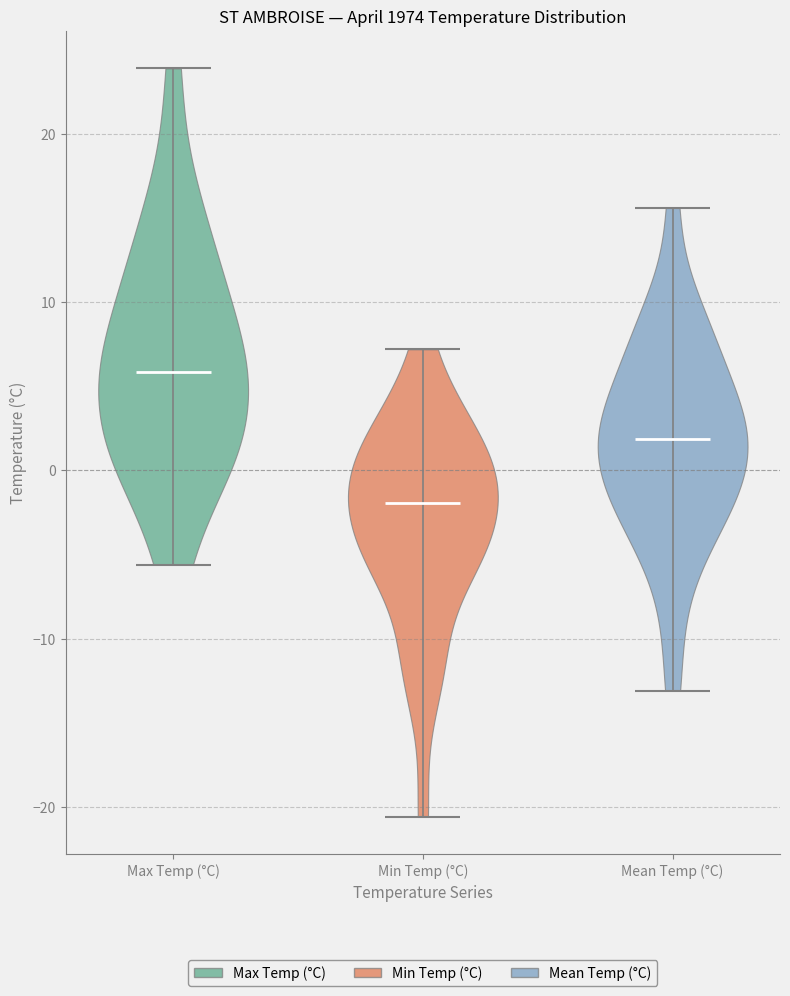

Reading left to right, read every violin against the y-axis: where its median line is, and the lowest and highest points it reaches. The values are not printed on the chart, so give them approximately, as read against the axis.

Max Temp (°C): median line 6, lowest point -6, highest point 24
Min Temp (°C): median line -2, lowest point -21, highest point 7
Mean Temp (°C): median line 2, lowest point -13, highest point 16